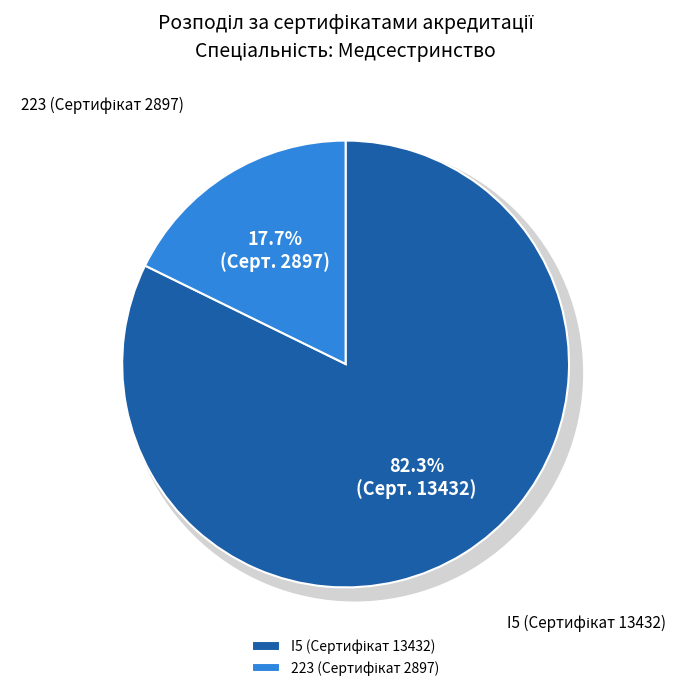

How much of the chart is everything except I5 (Сертифікат 13432)?

17.7%